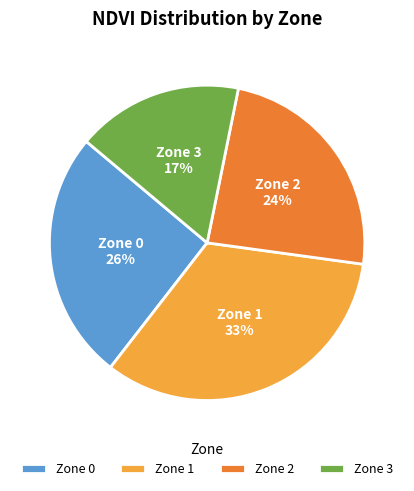

Rank the categories by value from lowest to highest.

Zone 3, Zone 2, Zone 0, Zone 1